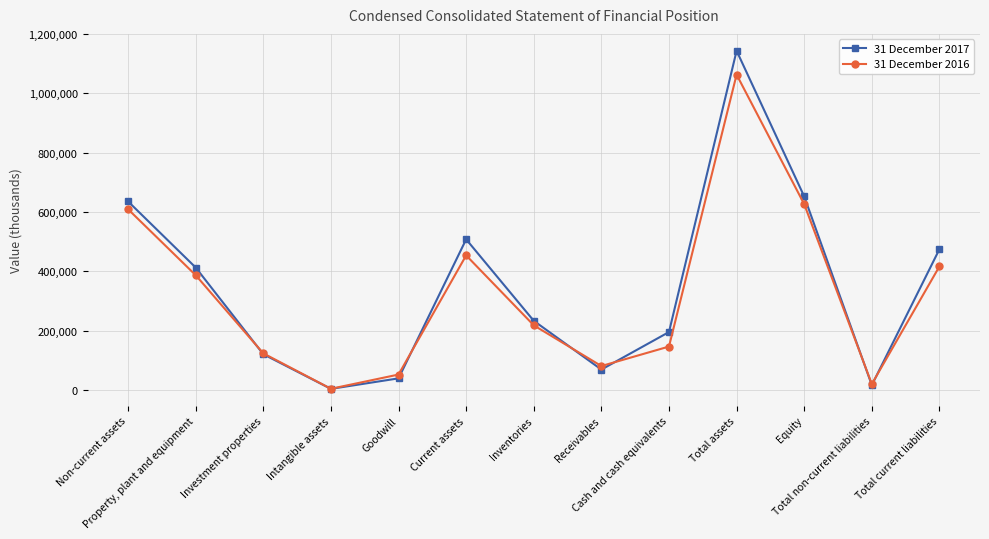

The 31 December 2016 series shows 339567 at Inventories. True or false?

False